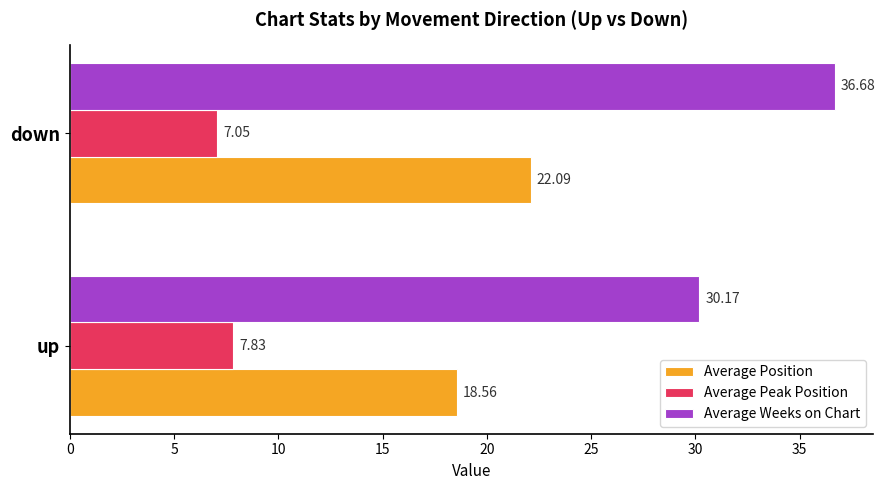

What is the difference between the Average Peak Position values at down and up?

0.8